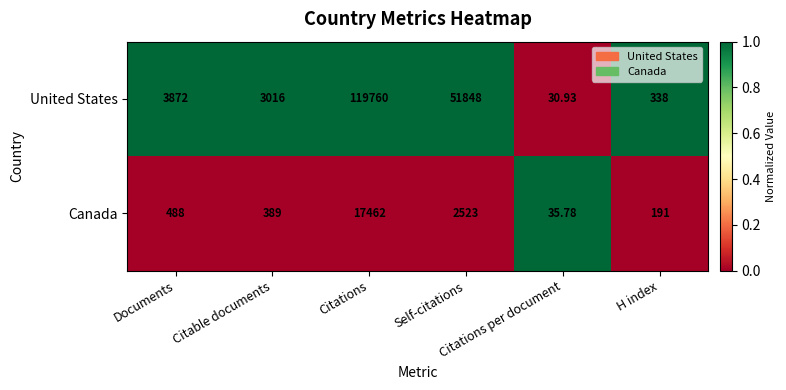

Rank the series by their average value, from highest to lowest.

United States, Canada